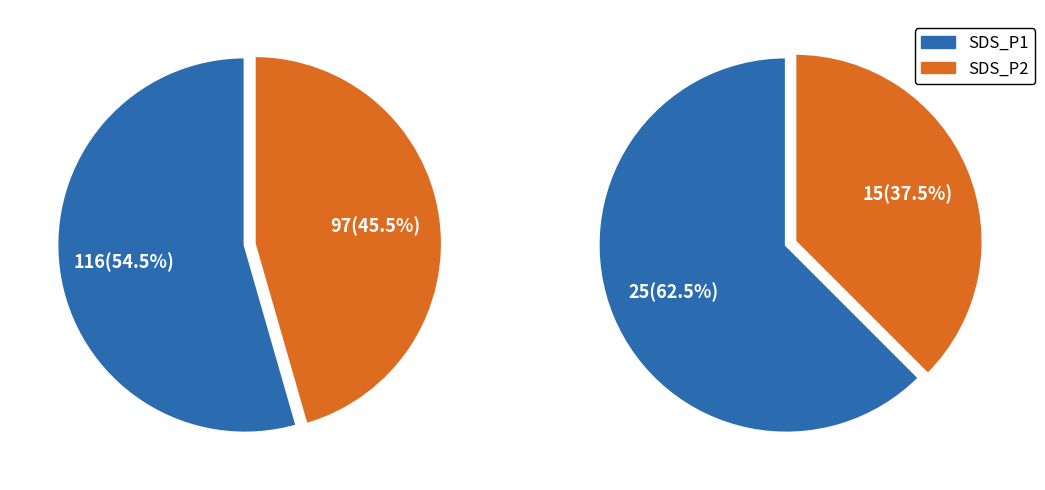

Approximately how many times larger is the value at SDS_P2 compared to SDS_P1?

0.8